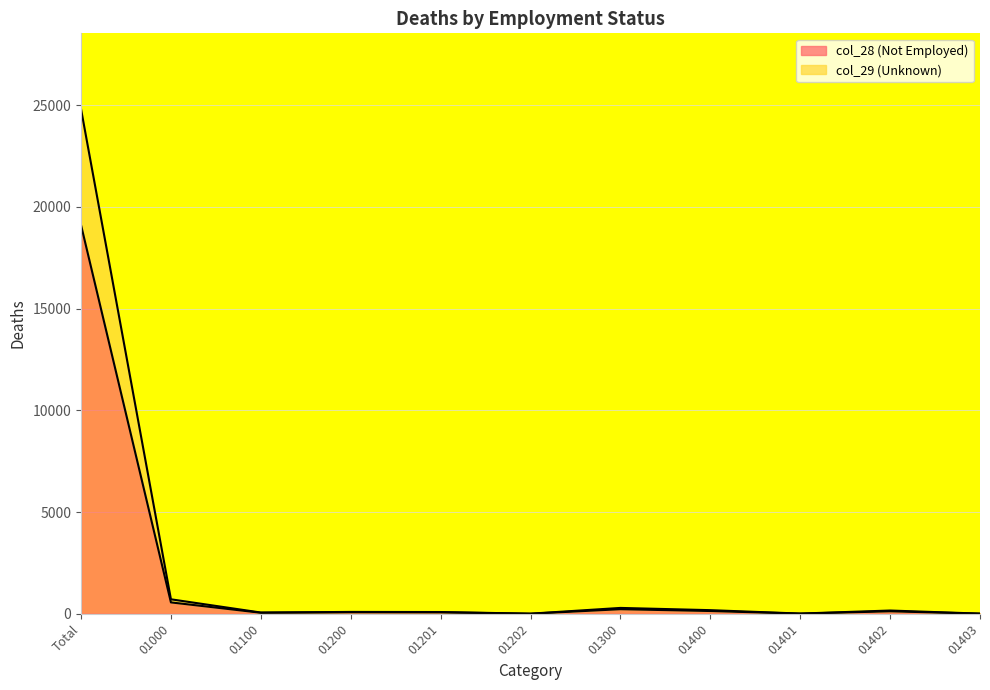

Reading left to right, list all the values displayed in this chart.

col_28 (Not Employed): Total=19107	01000=559	01100=51	01200=75	01201=71	01202=4	01300=225	01400=136	01401=8	01402=123	01403=5
col_29 (Unknown): Total=24810	01000=712	01100=61	01200=91	01201=86	01202=5	01300=288	01400=178	01401=10	01402=160	01403=8